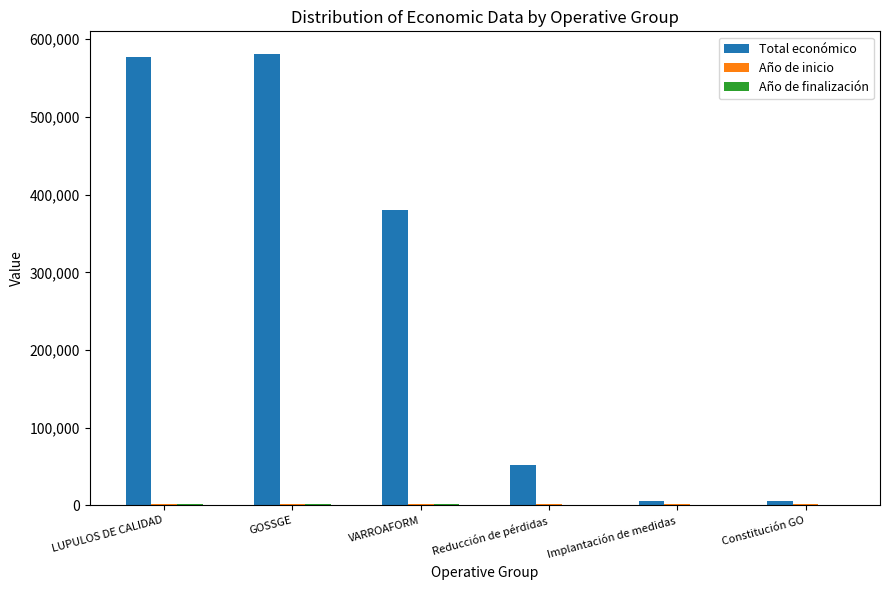

How many categories are shown in the chart?

6